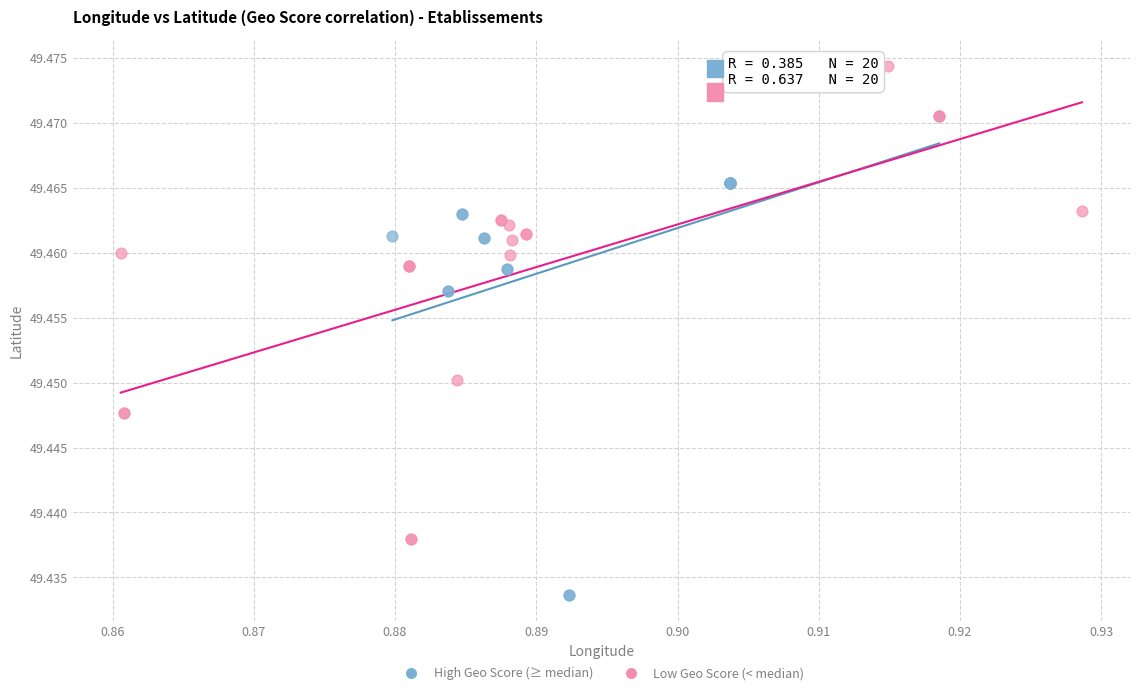

Which series reaches the minimum Y coordinate?

High Geo Score (≥ median)